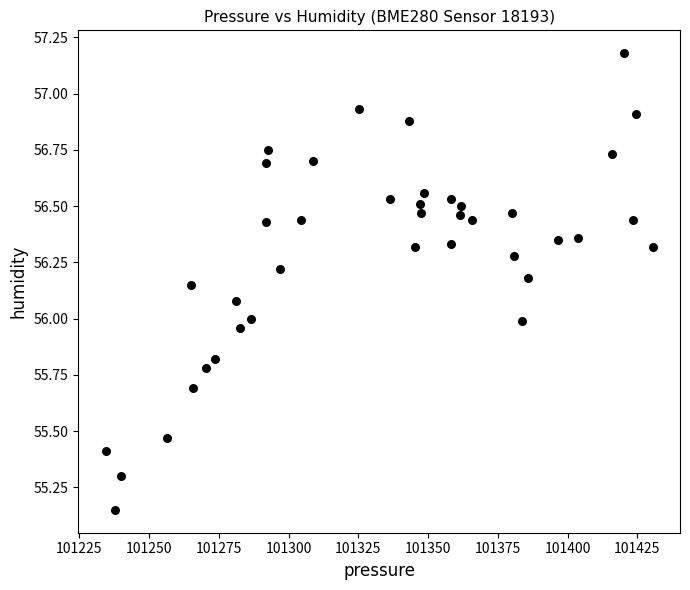

What is the range of X values (max minus min)?

196.1